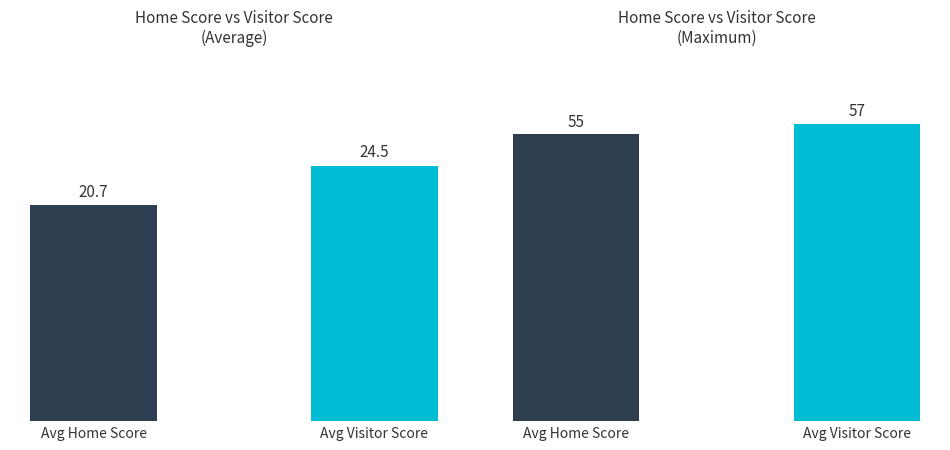

List the labels in order of value, smallest first.

Avg Home Score, Avg Visitor Score